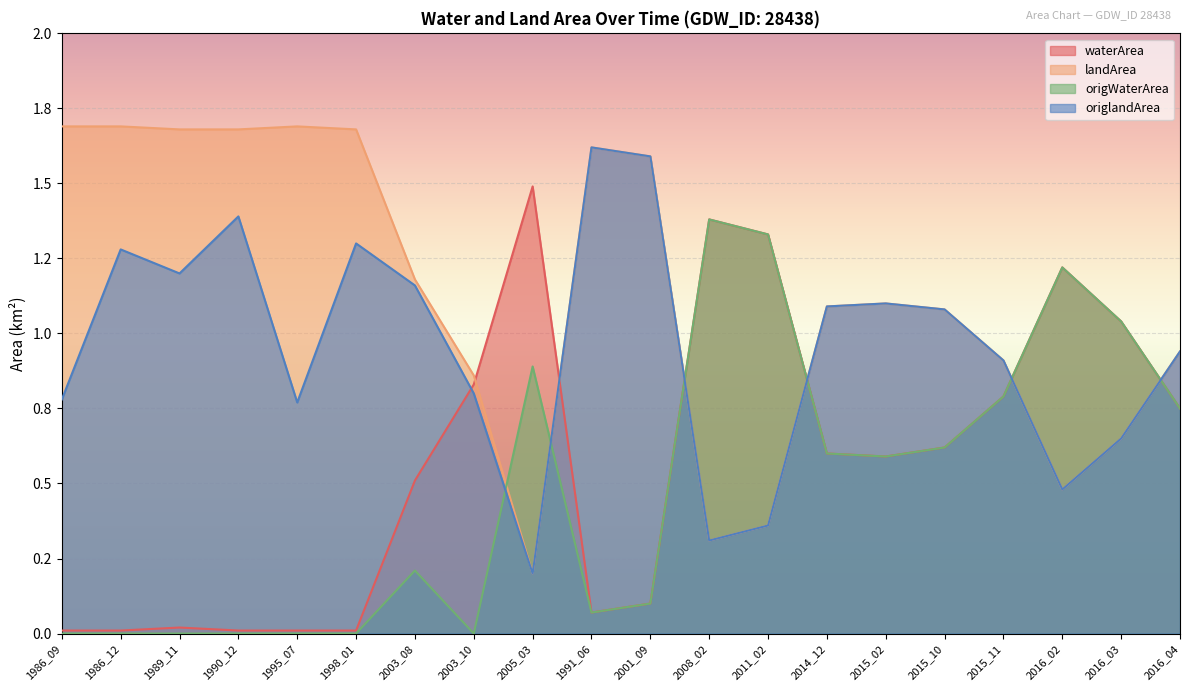

Reading right to left, what are all the values shown in this chart?

waterArea: 2016_04=0.8	2016_03=1.0	2016_02=1.2	2015_11=0.8	2015_10=0.6	2015_02=0.6	2014_12=0.6	2011_02=1.3	2008_02=1.4	2001_09=0.1	1991_06=0.1	2005_03=1.5	2003_10=0.8	2003_08=0.5	1998_01=0.0	1995_07=0.0	1990_12=0.0	1989_11=0.0	1986_12=0.0	1986_09=0.0
landArea: 2016_04=0.9	2016_03=0.7	2016_02=0.5	2015_11=0.9	2015_10=1.1	2015_02=1.1	2014_12=1.1	2011_02=0.4	2008_02=0.3	2001_09=1.6	1991_06=1.6	2005_03=0.2	2003_10=0.9	2003_08=1.2	1998_01=1.7	1995_07=1.7	1990_12=1.7	1989_11=1.7	1986_12=1.7	1986_09=1.7
origWaterArea: 2016_04=0.8	2016_03=1.0	2016_02=1.2	2015_11=0.8	2015_10=0.6	2015_02=0.6	2014_12=0.6	2011_02=1.3	2008_02=1.4	2001_09=0.1	1991_06=0.1	2005_03=0.9	2003_10=0.0	2003_08=0.2	1998_01=0.0	1995_07=0.0	1990_12=0.0	1989_11=0.0	1986_12=0.0	1986_09=0.0
origlandArea: 2016_04=0.9	2016_03=0.7	2016_02=0.5	2015_11=0.9	2015_10=1.1	2015_02=1.1	2014_12=1.1	2011_02=0.4	2008_02=0.3	2001_09=1.6	1991_06=1.6	2005_03=0.2	2003_10=0.8	2003_08=1.2	1998_01=1.3	1995_07=0.8	1990_12=1.4	1989_11=1.2	1986_12=1.3	1986_09=0.8